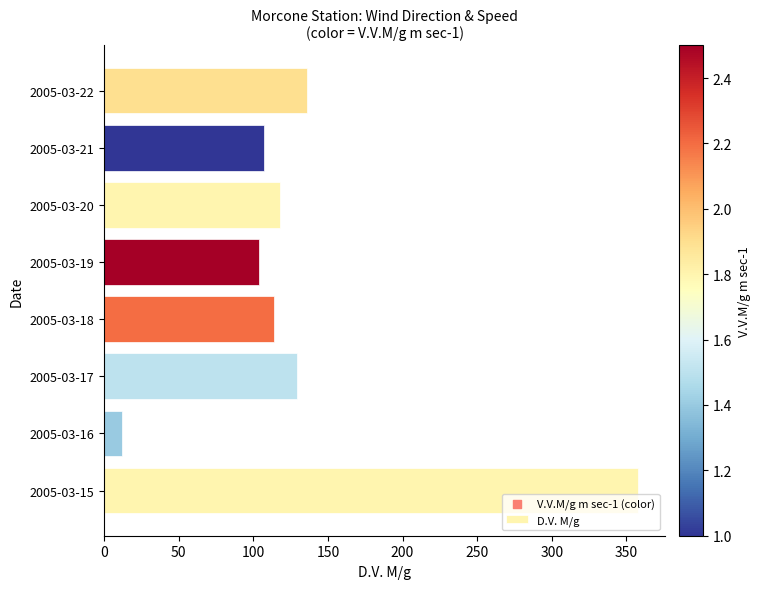

Approximately how many times larger is the value at 2005-03-15 compared to 2005-03-18?

3.1